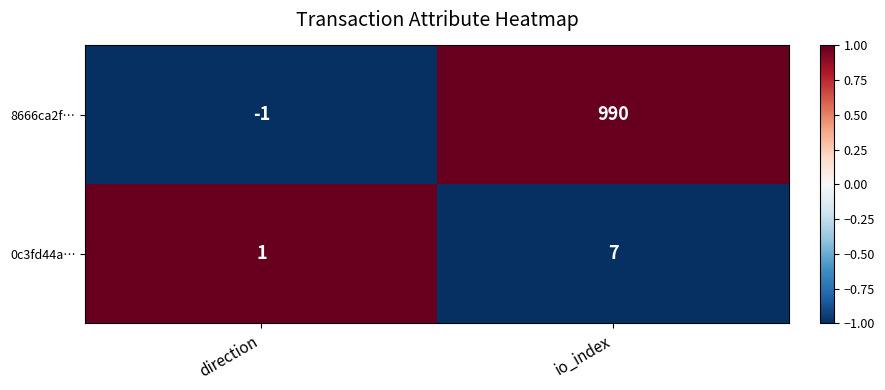

How many data points in 8666ca2f… are less than 990?

1